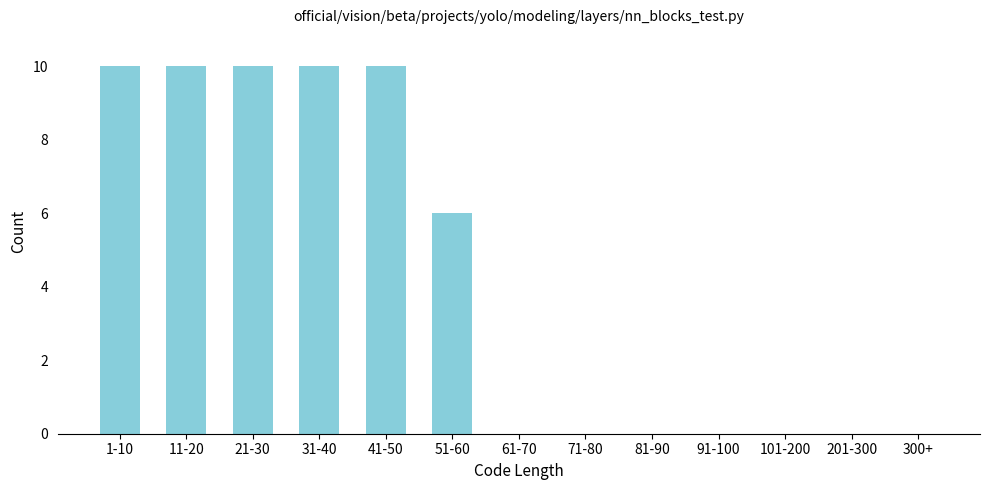

Reading left to right, extract all data points from this chart.

1-10=10	11-20=10	21-30=10	31-40=10	41-50=10	51-60=6	61-70=0	71-80=0	81-90=0	91-100=0	101-200=0	201-300=0	300+=0